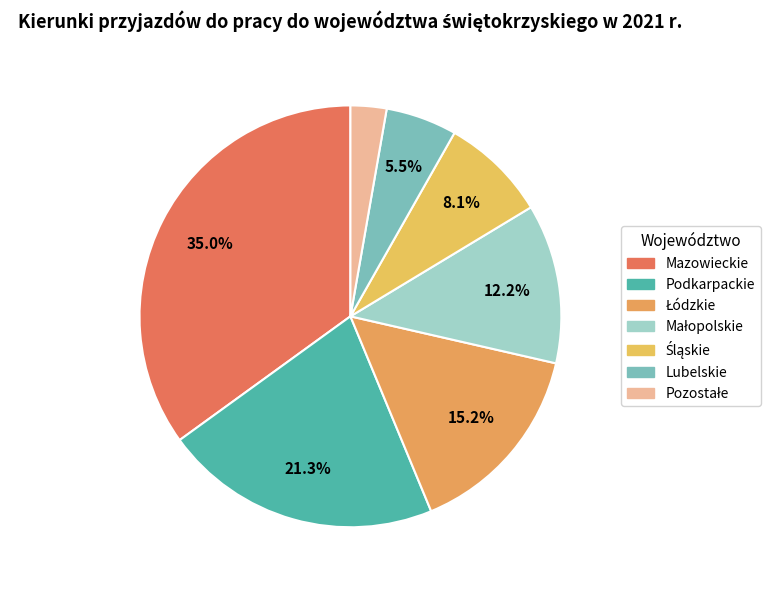

Count the number of slices in the pie.

7